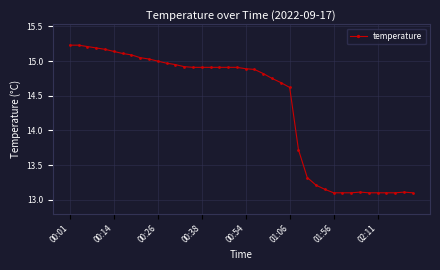

How many distinct data groups are displayed?

1